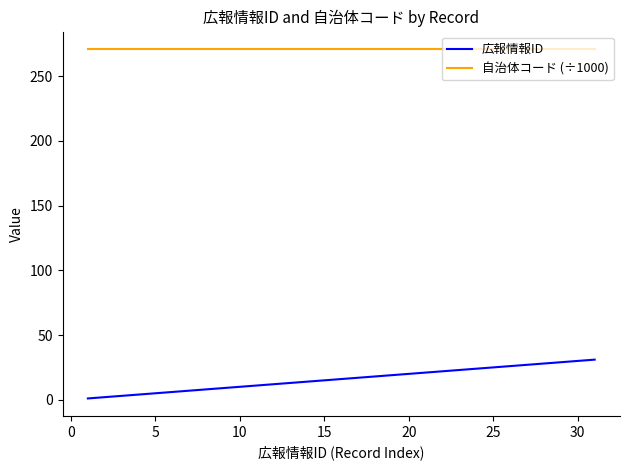

What is the maximum value shown in the chart?

271.0